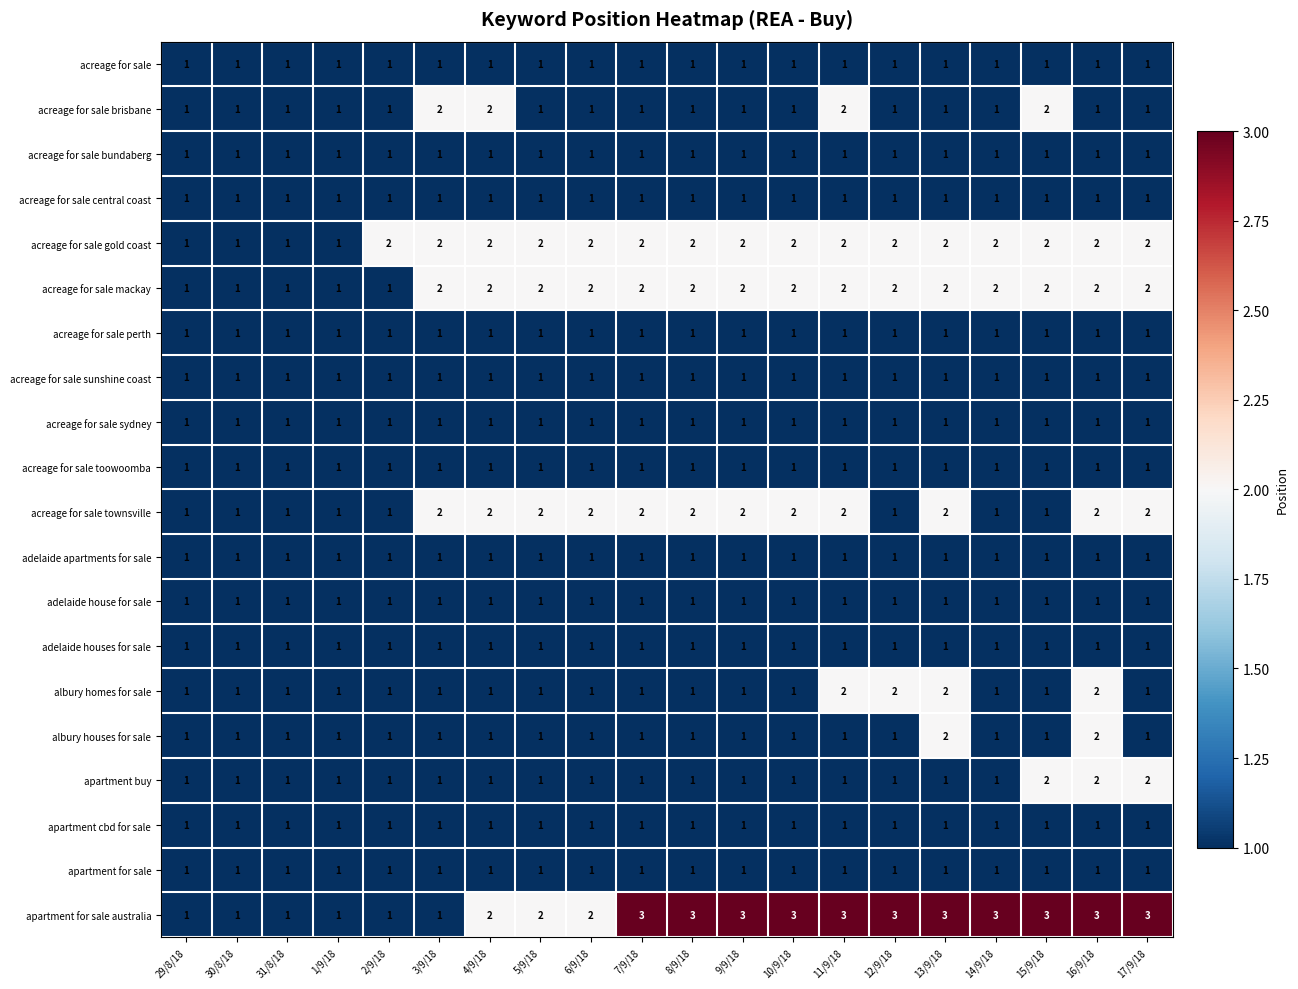

The adelaide apartments for sale series shows 0 at 5/9/18. True or false?

False